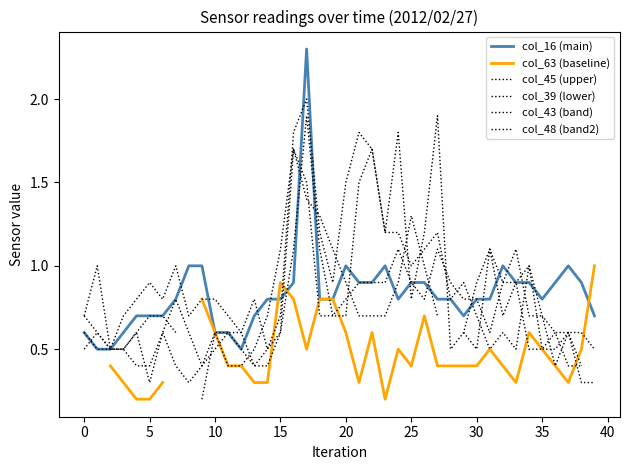

What is the minimum value shown in the chart?

0.2